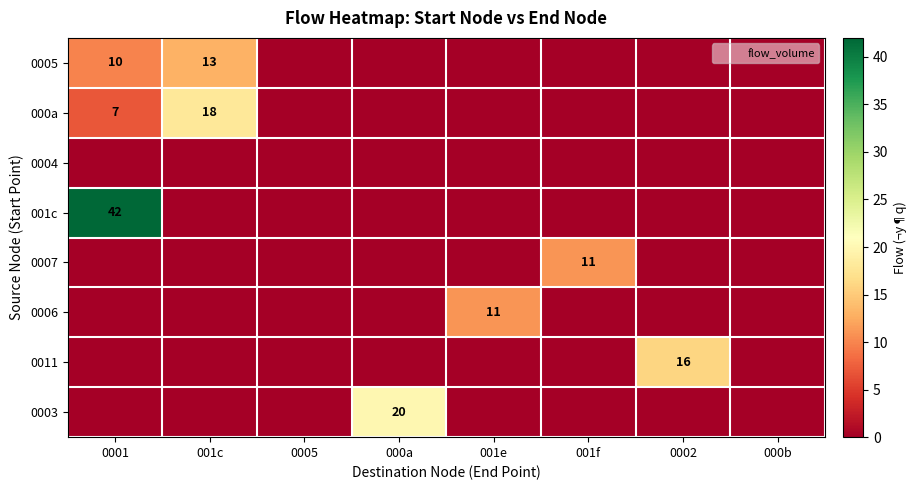

True or false: 001c has a value of 11 at 0001.

False